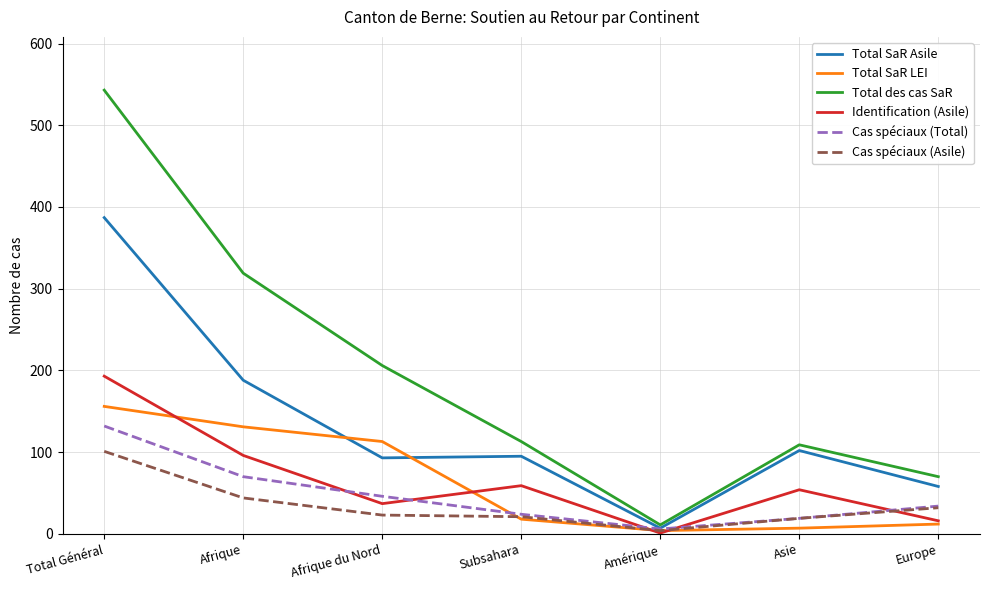

Count the number of categories in the chart.

7